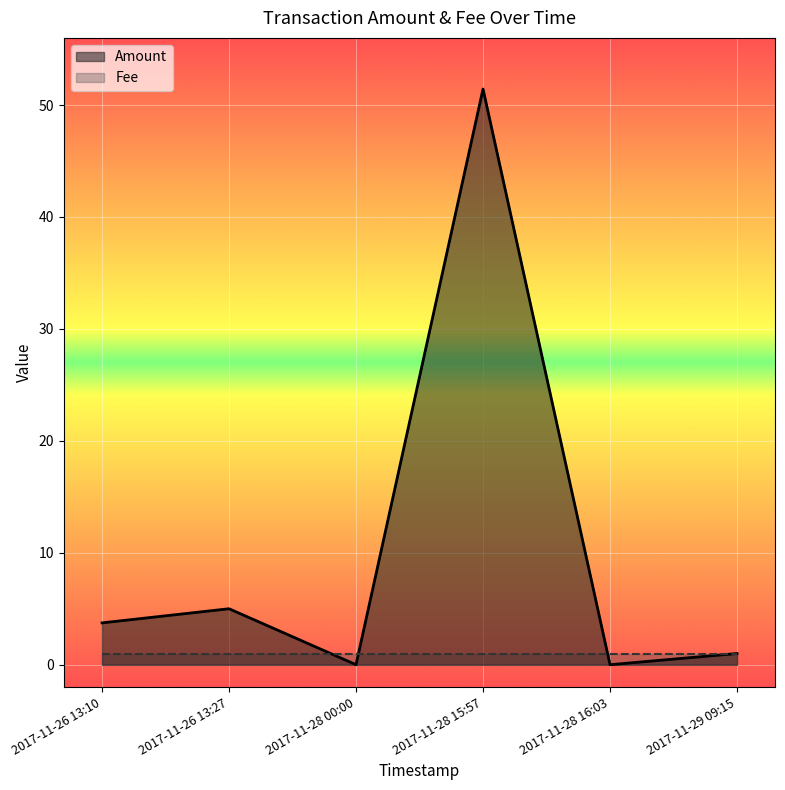

Rank the series at 2017-11-26 13:27 from highest to lowest value.

Amount, Fee